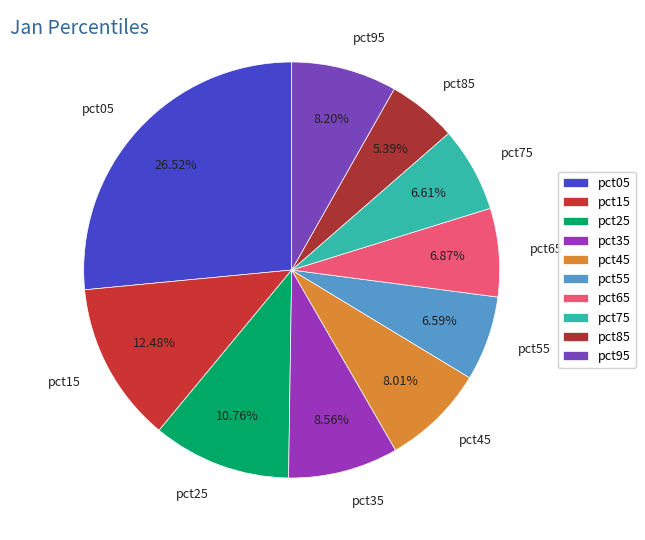

Is the sum of pct95 and pct15 greater than half?

No